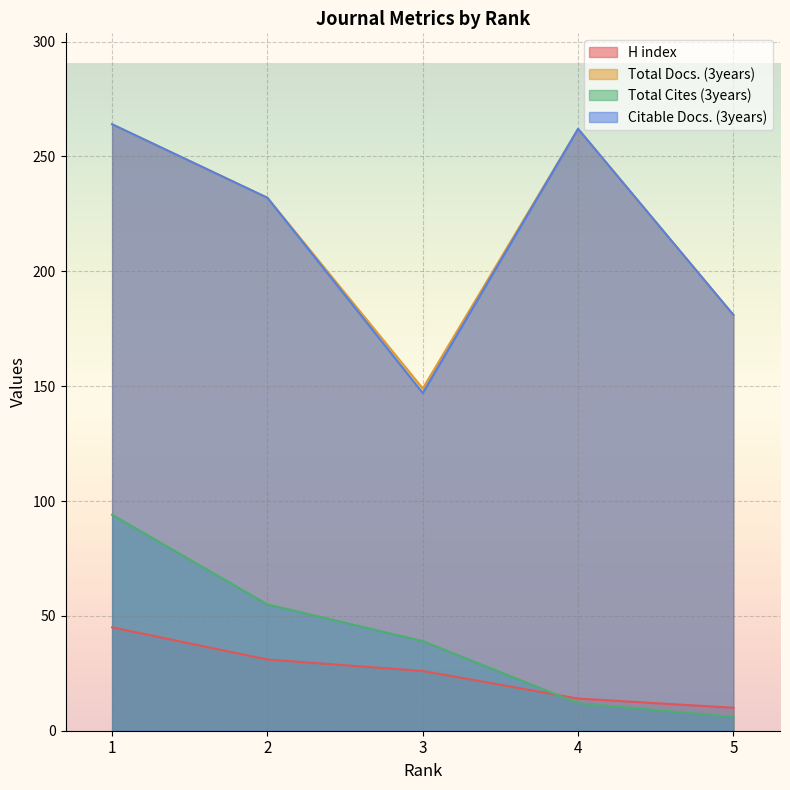

True or false: Total Cites (3years) and Total Docs. (3years) cross at least once.

False